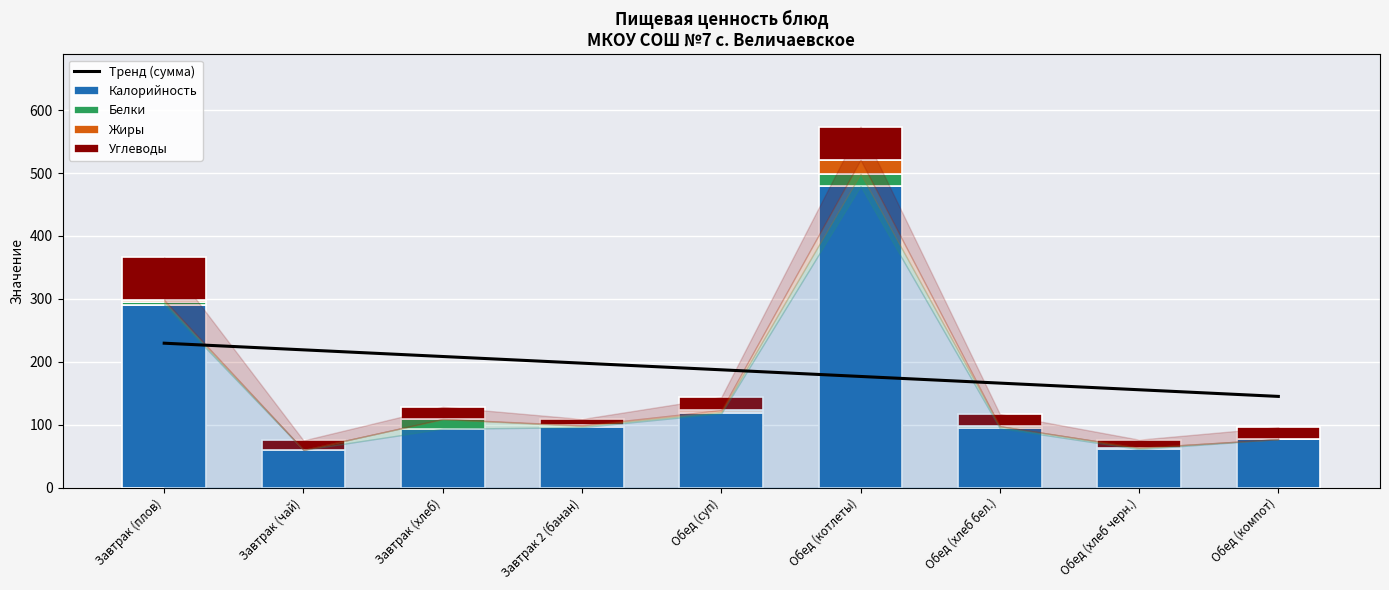

What is the difference between the second highest and second lowest values in the Калорийность series?

229.8